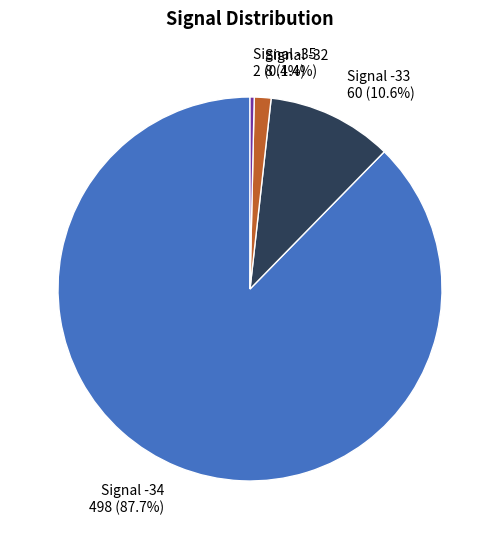

To the nearest percent, what is the average slice percentage?

25%